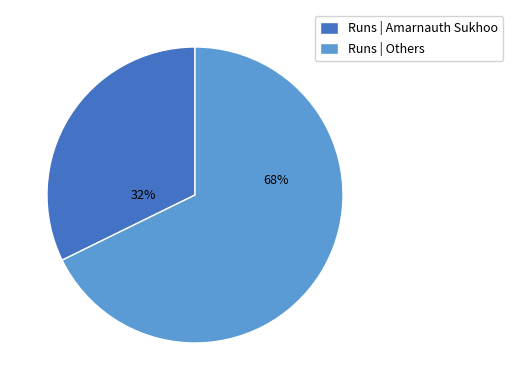

Which slice is the smallest?

Runs | Amarnauth Sukhoo